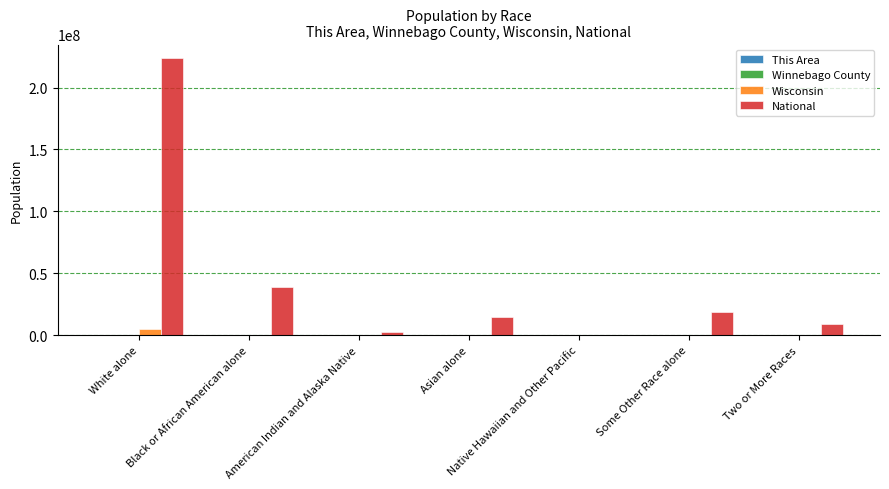

What is the greatest value displayed?

223553265